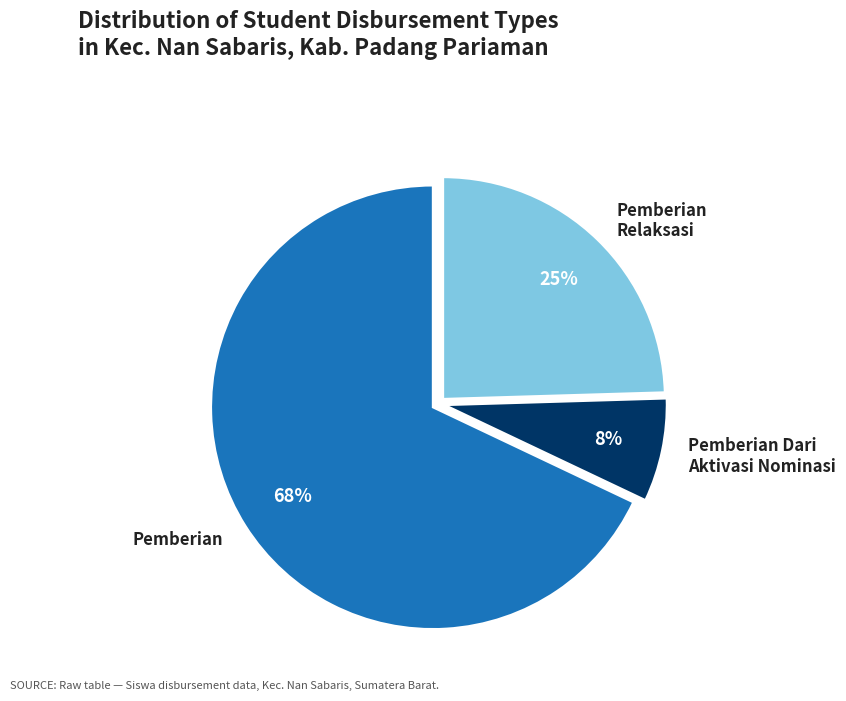

Which slice is the smallest?

Pemberian Dari Aktivasi Nominasi